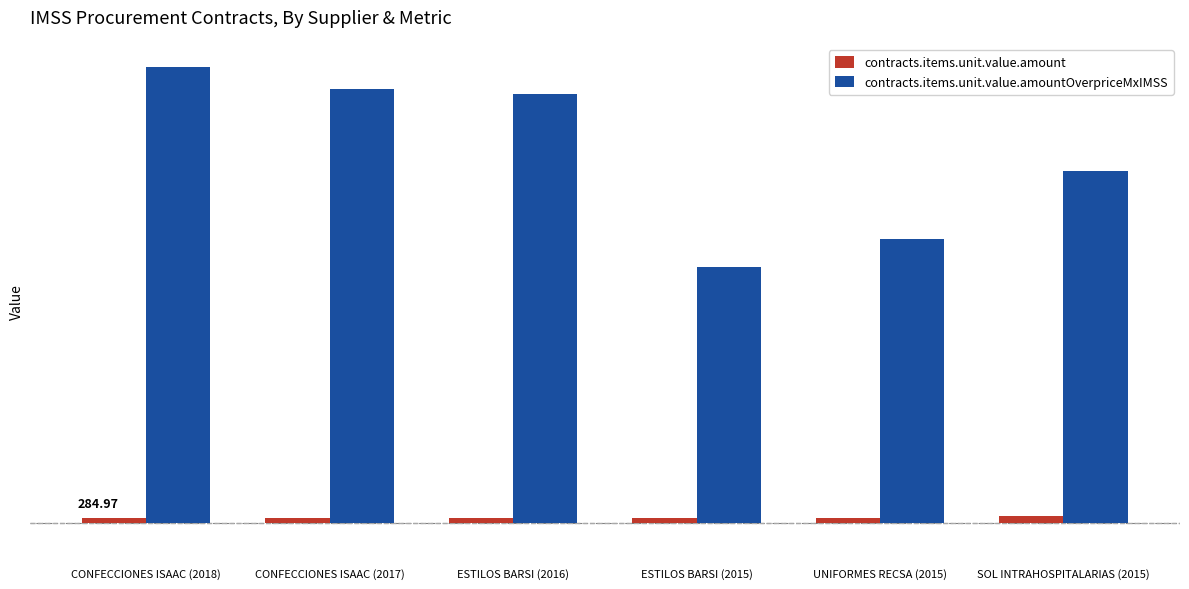

What are all the series names shown in the legend?

contracts.items.unit.value.amount, contracts.items.unit.value.amountOverpriceMxIMSS